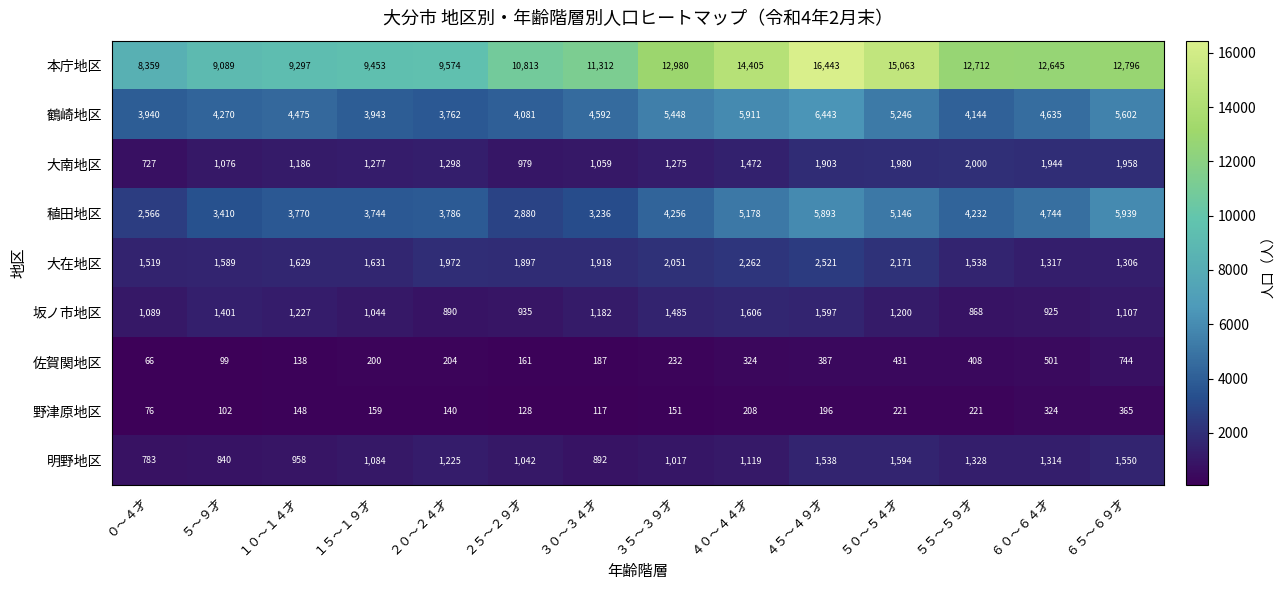

At how many categories does at least one series exceed 7404?

14